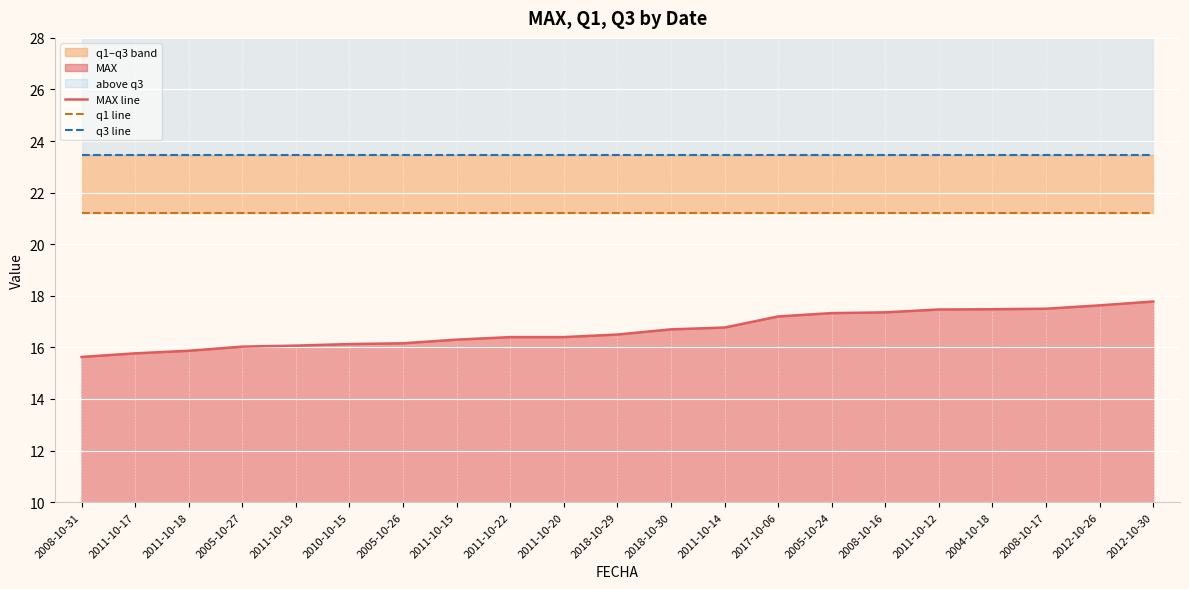

True or false: q3 line and q1 line cross at least once.

False